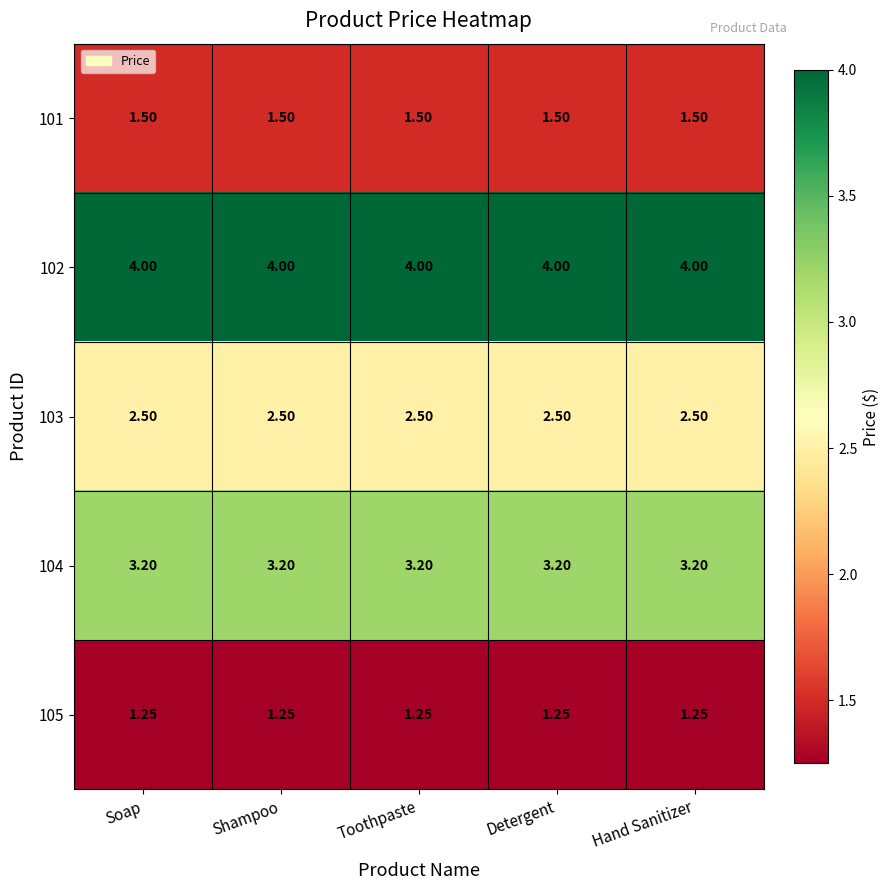

Reading left to right, extract all data points from this chart.

101: Soap=1.5	Shampoo=1.5	Toothpaste=1.5	Detergent=1.5	Hand Sanitizer=1.5
102: Soap=4.0	Shampoo=4.0	Toothpaste=4.0	Detergent=4.0	Hand Sanitizer=4.0
103: Soap=2.5	Shampoo=2.5	Toothpaste=2.5	Detergent=2.5	Hand Sanitizer=2.5
104: Soap=3.2	Shampoo=3.2	Toothpaste=3.2	Detergent=3.2	Hand Sanitizer=3.2
105: Soap=1.2	Shampoo=1.2	Toothpaste=1.2	Detergent=1.2	Hand Sanitizer=1.2